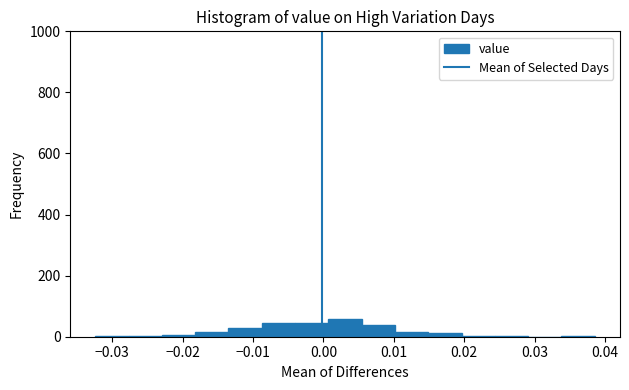

Reading left to right, transcribe this chart: for each bar, give the range it covers on the x-axis and its height. Neither the bar edges nor the heights are printed on the chart, so give them approximately, as read against the axes.

-0.032 to -0.028: under 20
-0.028 to -0.023: under 20
-0.023 to -0.018: under 20
-0.018 to -0.013: under 20
-0.013 to -0.009: 40
-0.009 to -0.004: 40
-0.004 to 0.001: 40
0.001 to 0.005: 60
0.005 to 0.010: 40
0.010 to 0.015: under 20
0.015 to 0.020: under 20
0.020 to 0.024: under 20
0.024 to 0.029: under 20
0.029 to 0.034: 0
0.034 to 0.039: under 20